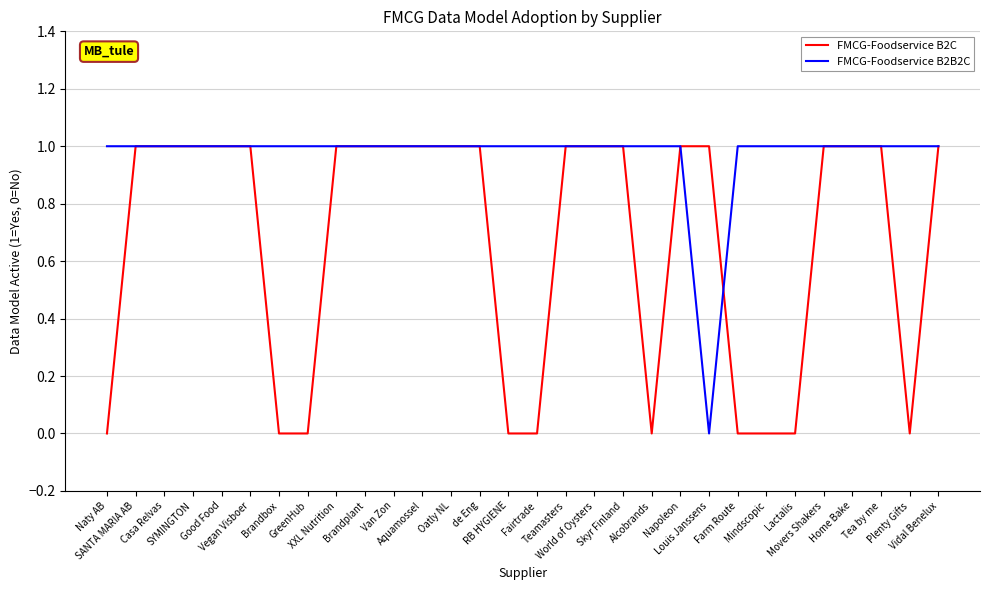

Which series has the largest total across all categories?

FMCG-Foodservice B2B2C